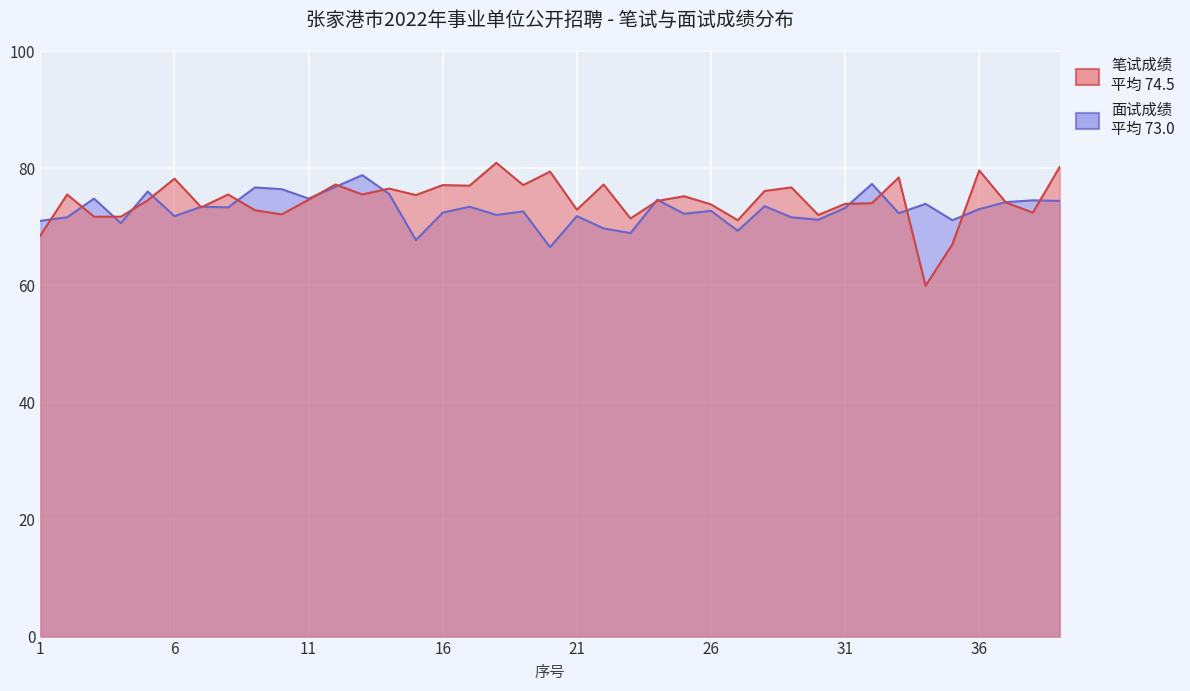

Reading left to right, transcribe all the data shown in this chart.

笔试成绩: 1=68.5	2=75.5	3=71.7	4=71.7	5=74.5	6=78.2	7=73.3	8=75.5	9=72.8	10=72.1	11=74.6	12=77.2	13=75.5	14=76.5	15=75.4	16=77.1	17=77.0	18=80.9	19=77.1	20=79.4	21=72.9	22=77.2	23=71.4	24=74.4	25=75.2	26=73.8	27=71.1	28=76.1	29=76.7	30=72.0	31=73.9	32=74.0	33=78.4	34=59.9	35=67.0	36=79.6	37=74.1	38=72.4	39=80.2
面试成绩: 1=71.0	2=71.6	3=74.8	4=70.6	5=76.0	6=71.8	7=73.4	8=73.3	9=76.7	10=76.4	11=74.8	12=76.8	13=78.8	14=75.6	15=67.7	16=72.4	17=73.4	18=72.0	19=72.6	20=66.5	21=71.8	22=69.7	23=68.9	24=74.6	25=72.2	26=72.7	27=69.3	28=73.5	29=71.6	30=71.2	31=73.2	32=77.3	33=72.3	34=73.9	35=71.1	36=73.0	37=74.2	38=74.5	39=74.4